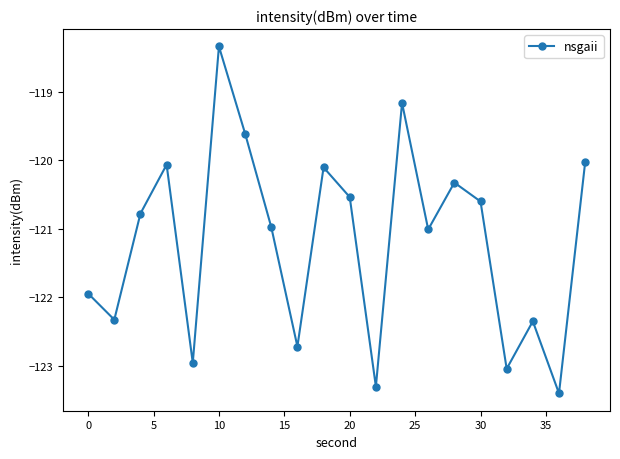

What is the value of the 12th point from the left?

-123.3